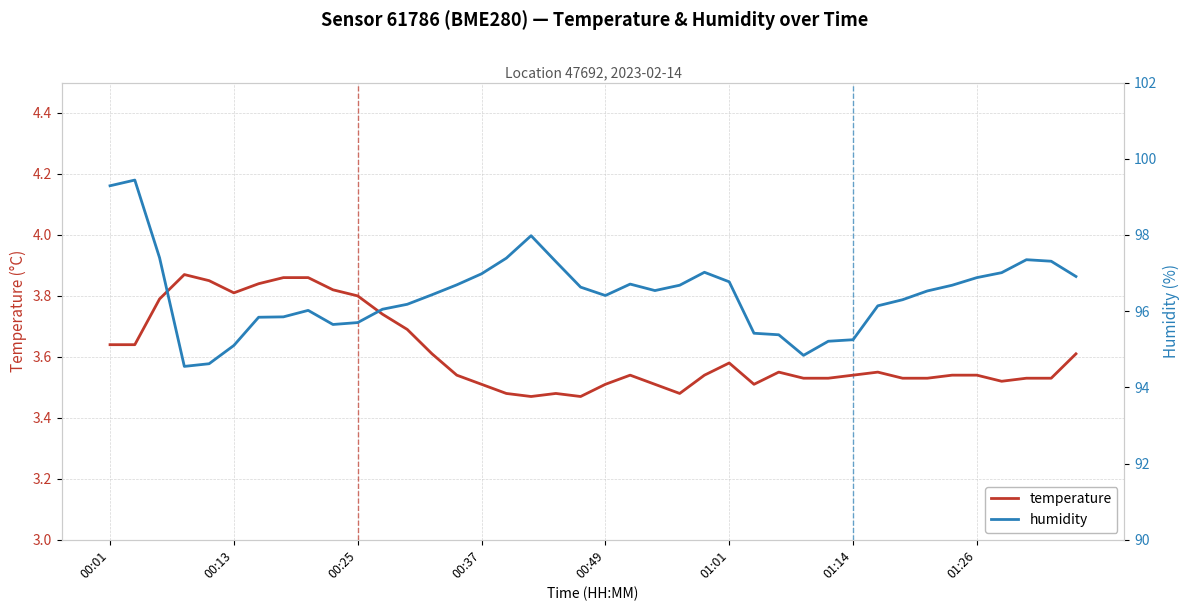

Is it true that temperature equals 6.4 at 01:01?

False